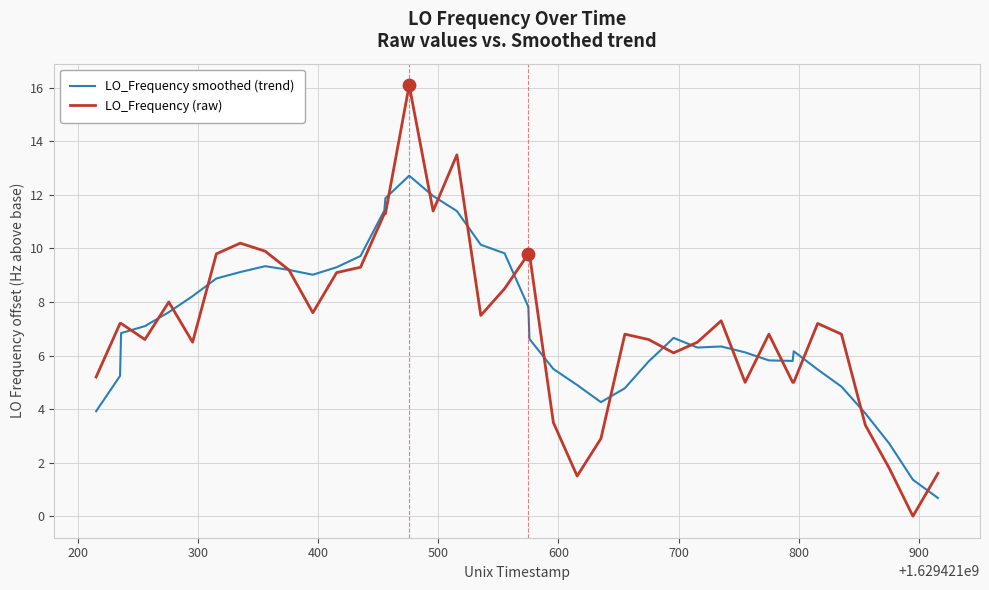

At how many categories does at least one series exceed 7?

23